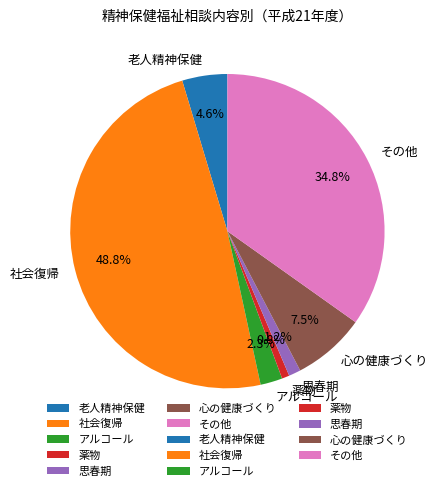

To the nearest percent, what is the combined percentage of アルコール and 薬物?

3%